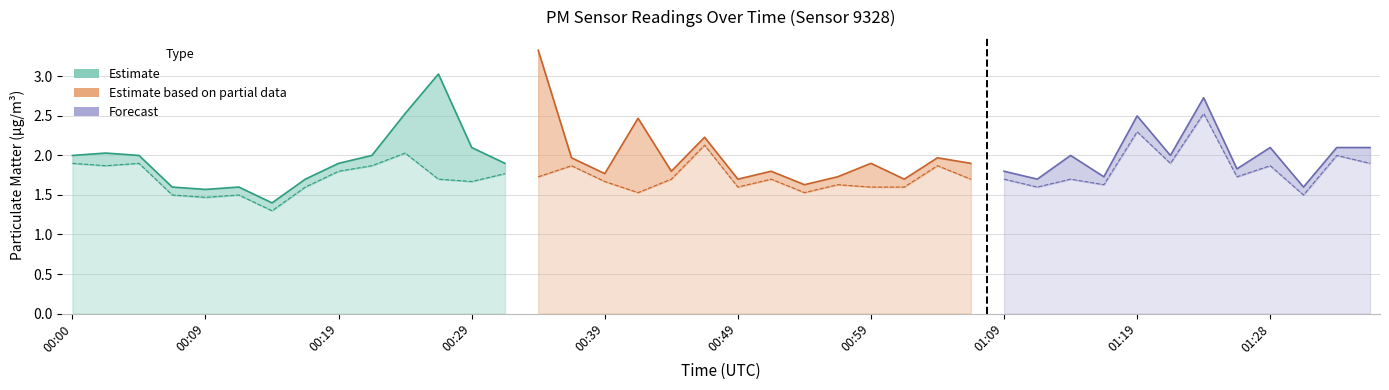

What is the minimum value for P2?

1.3